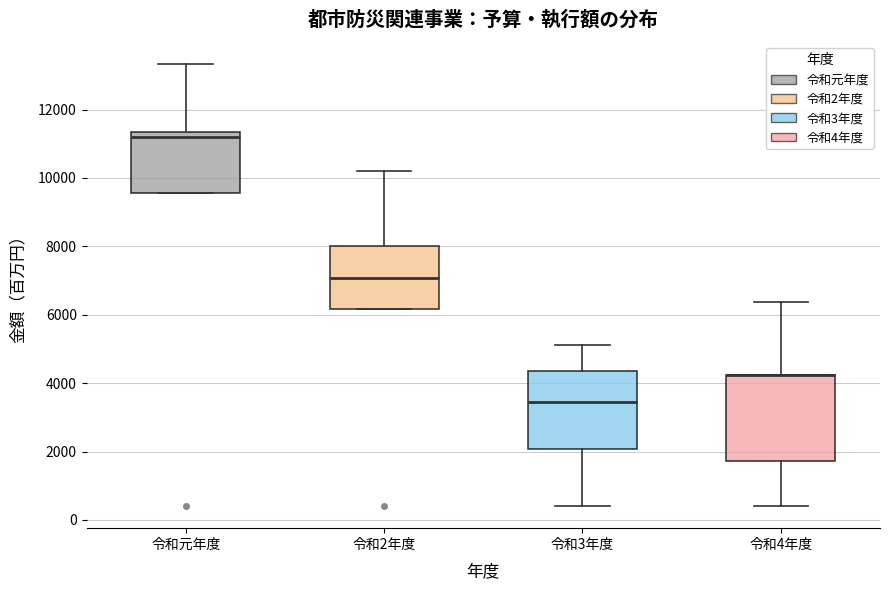

Reading left to right, transcribe this box plot: for each box, give where its median line is, the range the box spans, and where its two whiskers end, as read against the y-axis. The values are not printed on the chart, so give them approximately, as read against the axis.

令和元年度: median 11200, box 9600 to 11400, whiskers 9600 to 13400
令和2年度: median 7000, box 6200 to 8000, whiskers 6200 to 10200
令和3年度: median 3400, box 2000 to 4400, whiskers 400 to 5200
令和4年度: median 4200 (drawn on the box's upper edge), box 1800 to 4200, whiskers 400 to 6400